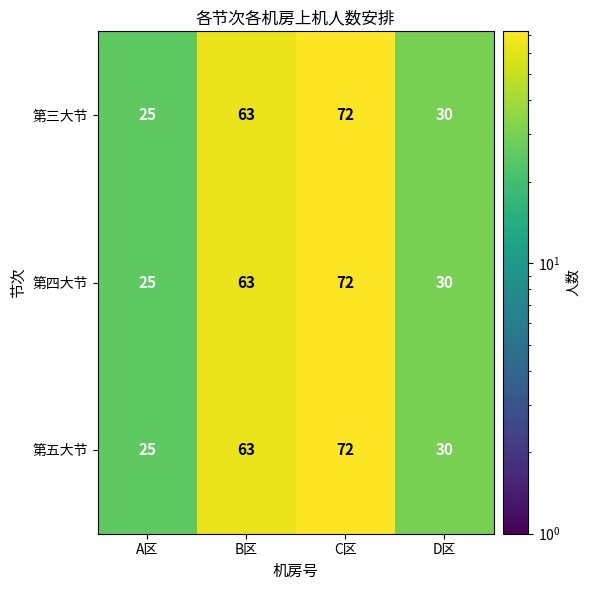

Count the number of categories in the chart.

4